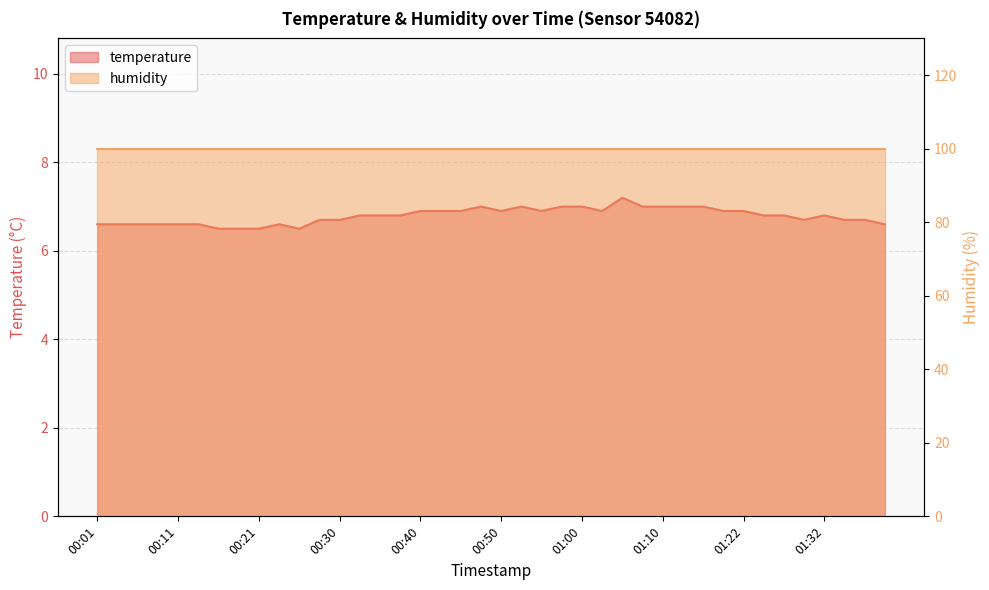

Read the value at 00:55.

6.9